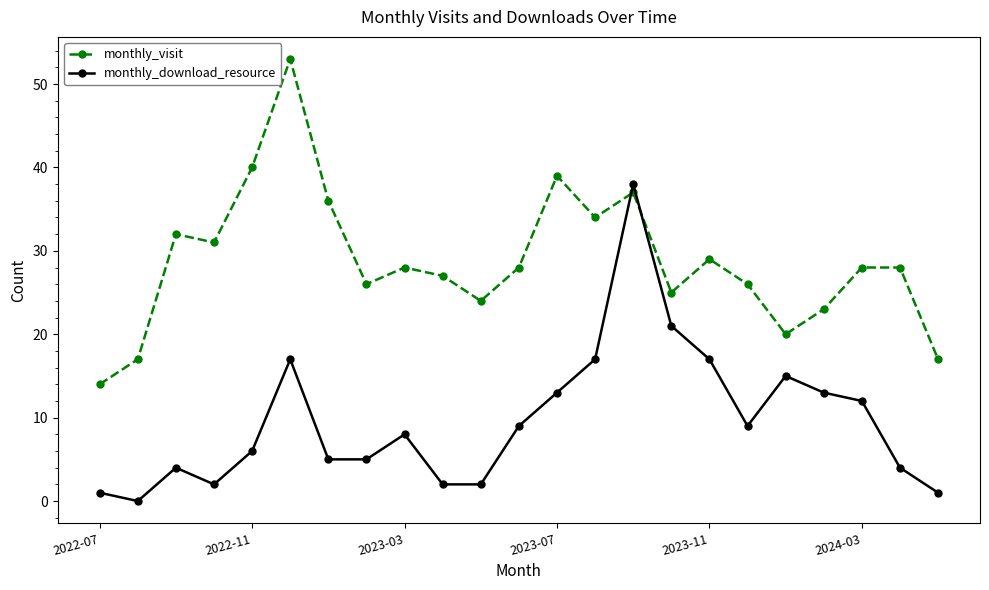

What are all the series names shown in the legend?

monthly_visit, monthly_download_resource